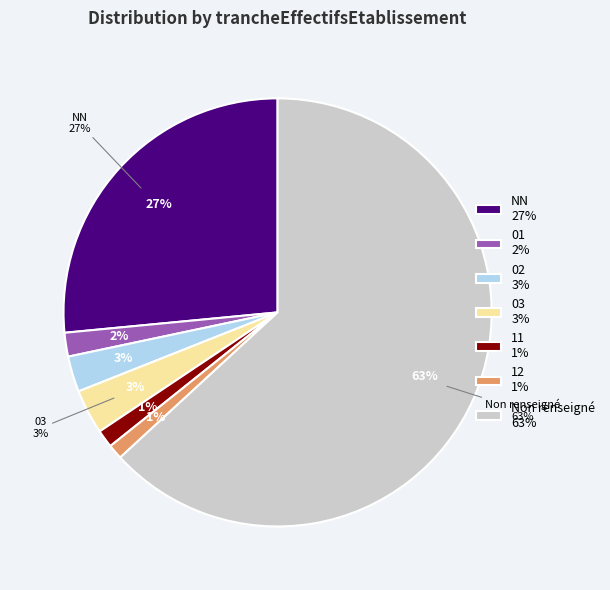

What percentage do 11 and  together represent?

64.5%